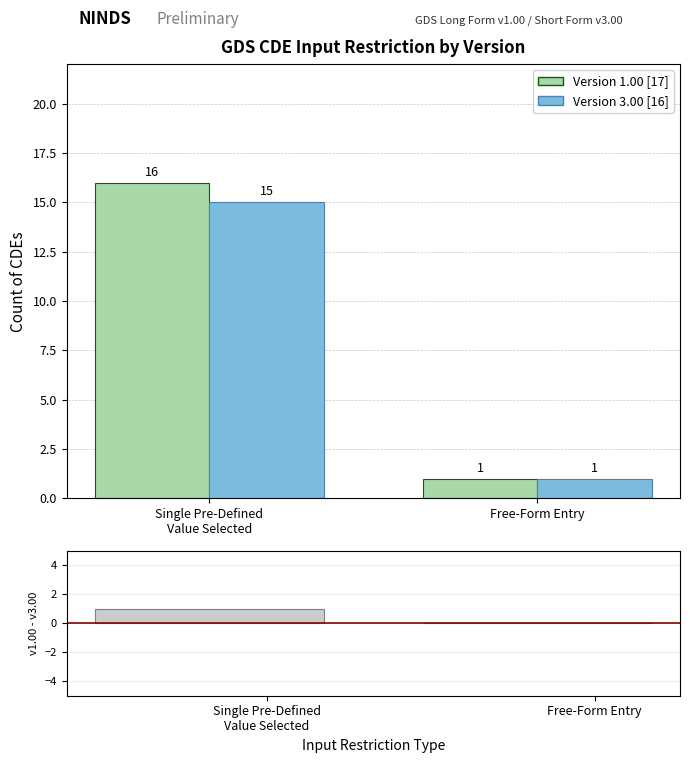

List the labels in order of v1.00 - v3.00 value, largest first.

Single Pre-Defined
Value Selected, Free-Form Entry